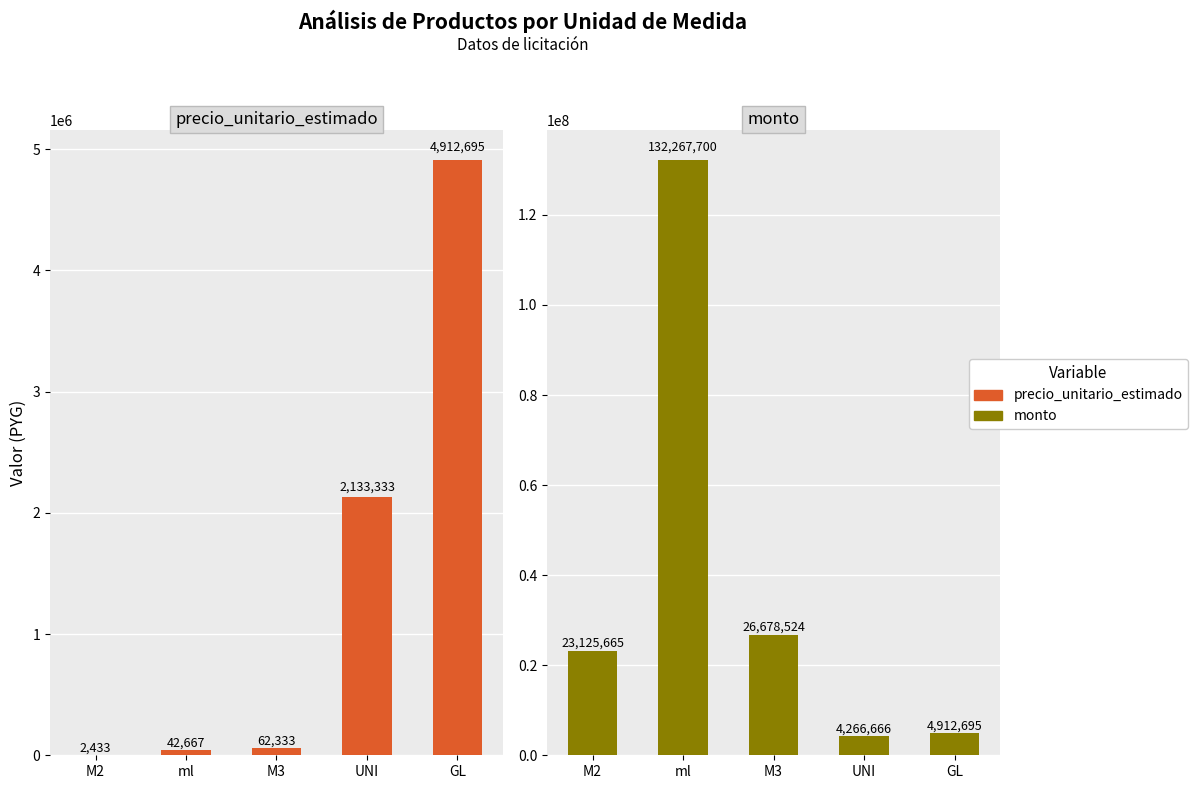

Which series has the largest range (max minus min)?

monto